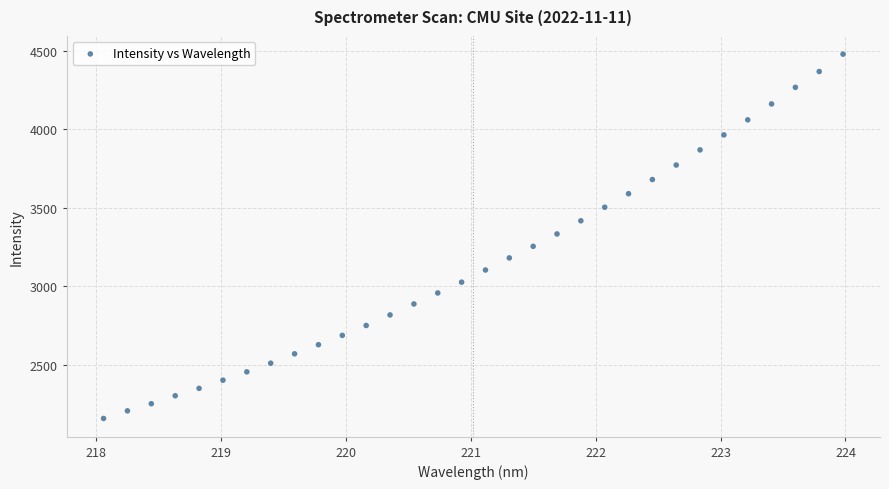

What is the range of X values (max minus min)?

5.9